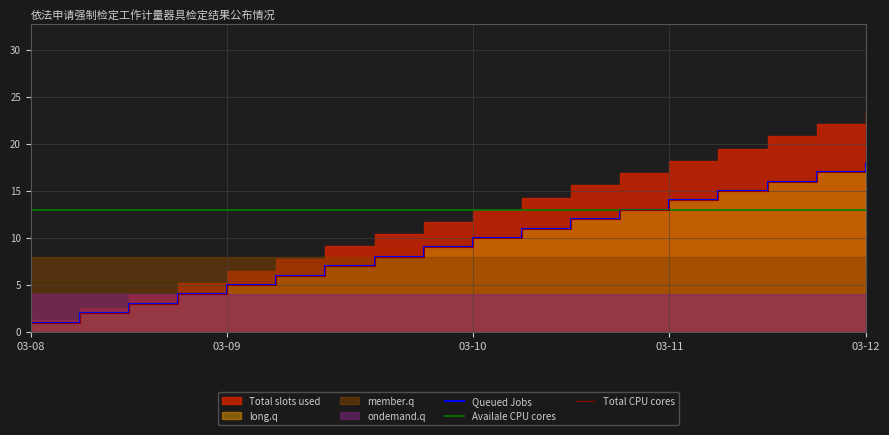

True or false: Queued Jobs has more than 2 interior local peaks.

False